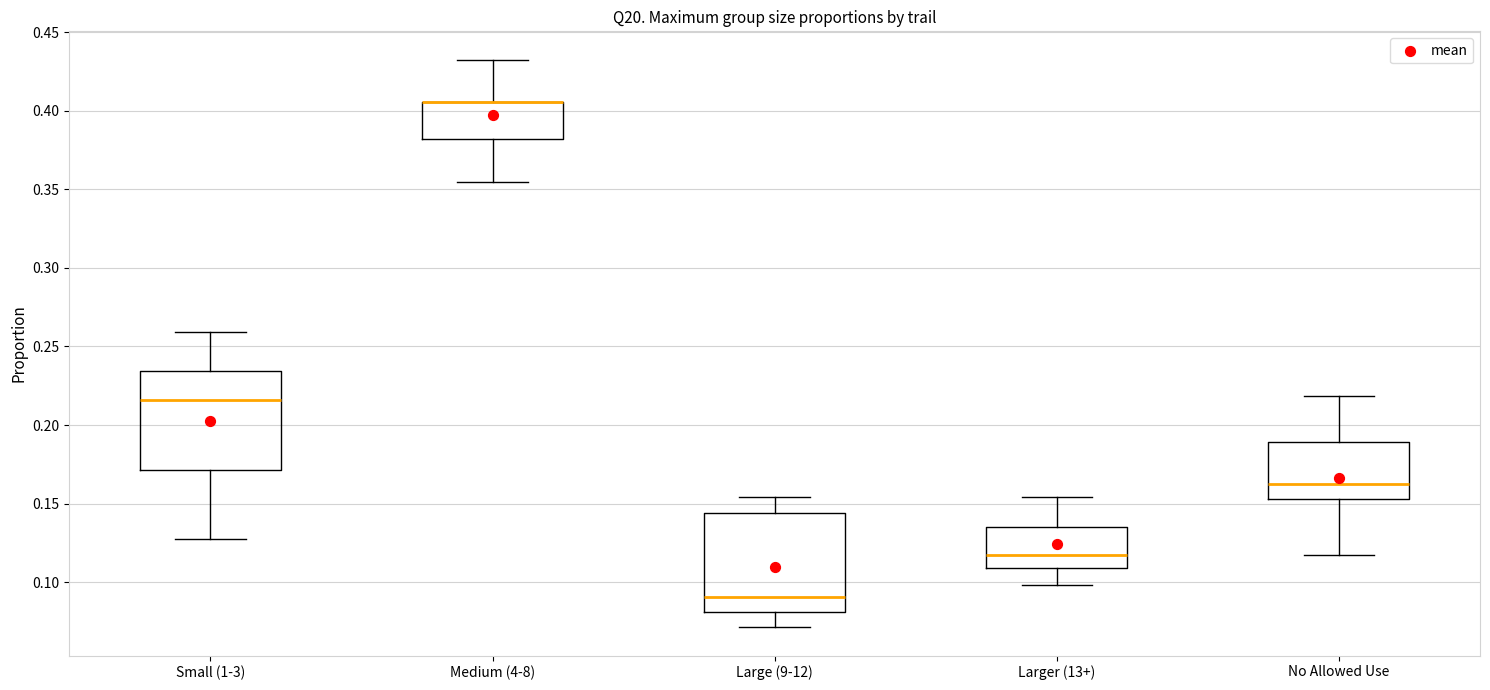

Where is the lower edge of the box for Small (1-3) on the y-axis? The values are not printed on the chart, so give them approximately, as read against the axis.

0.170